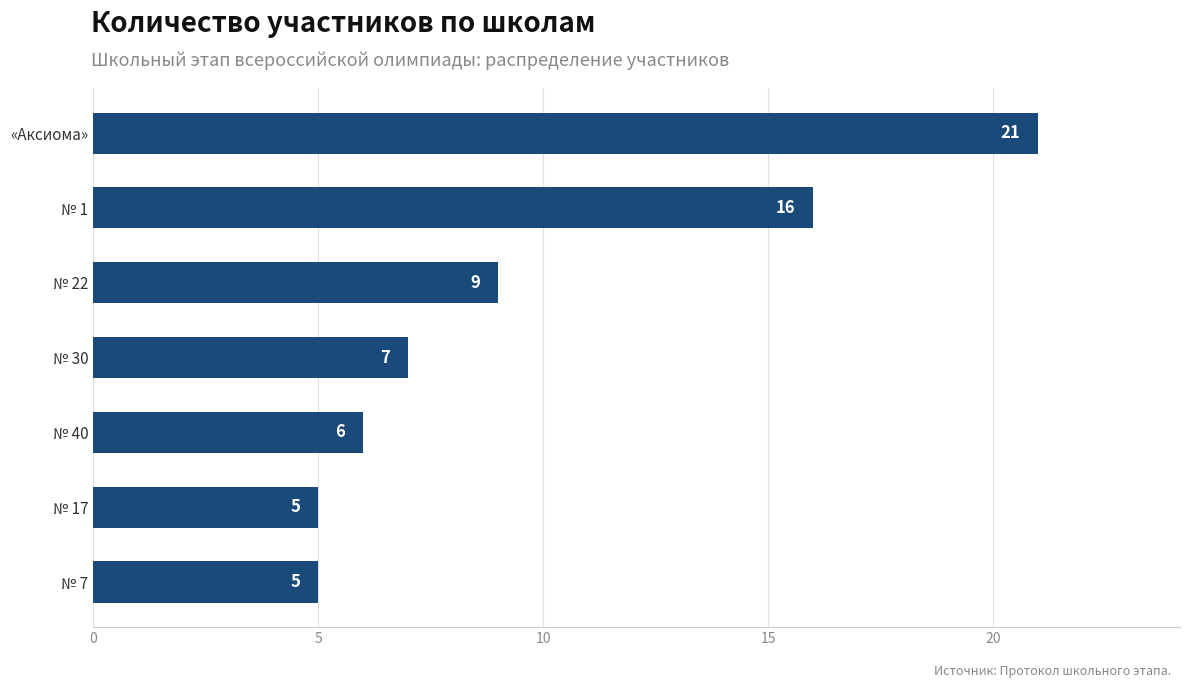

Does the chart contain any negative values?

No